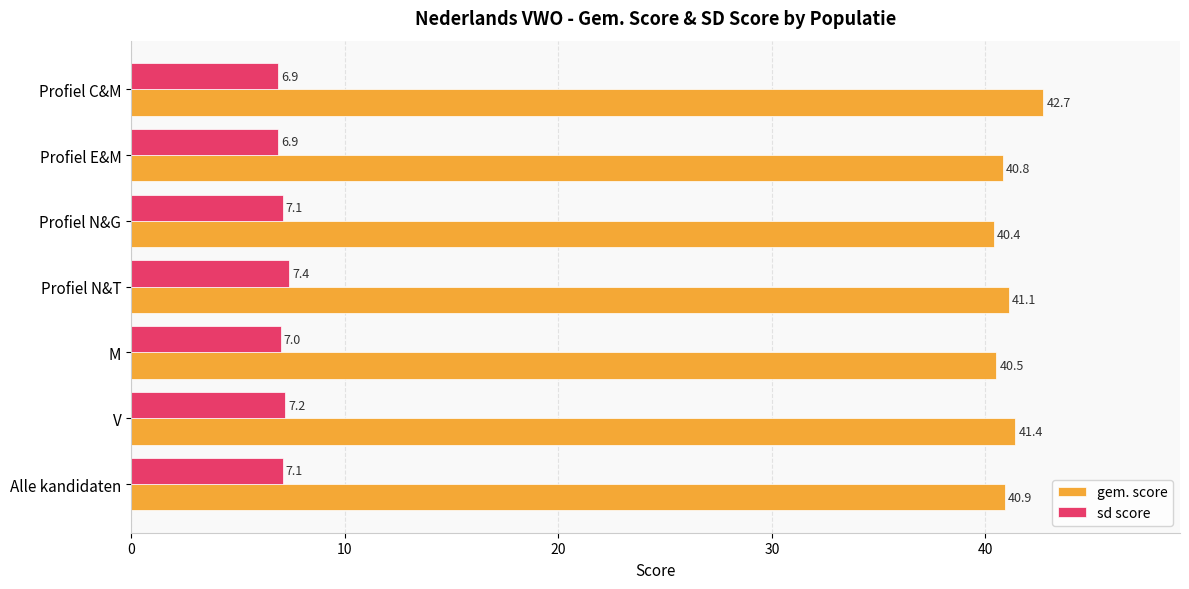

At which label is gem. score closest to 41?

Alle kandidaten